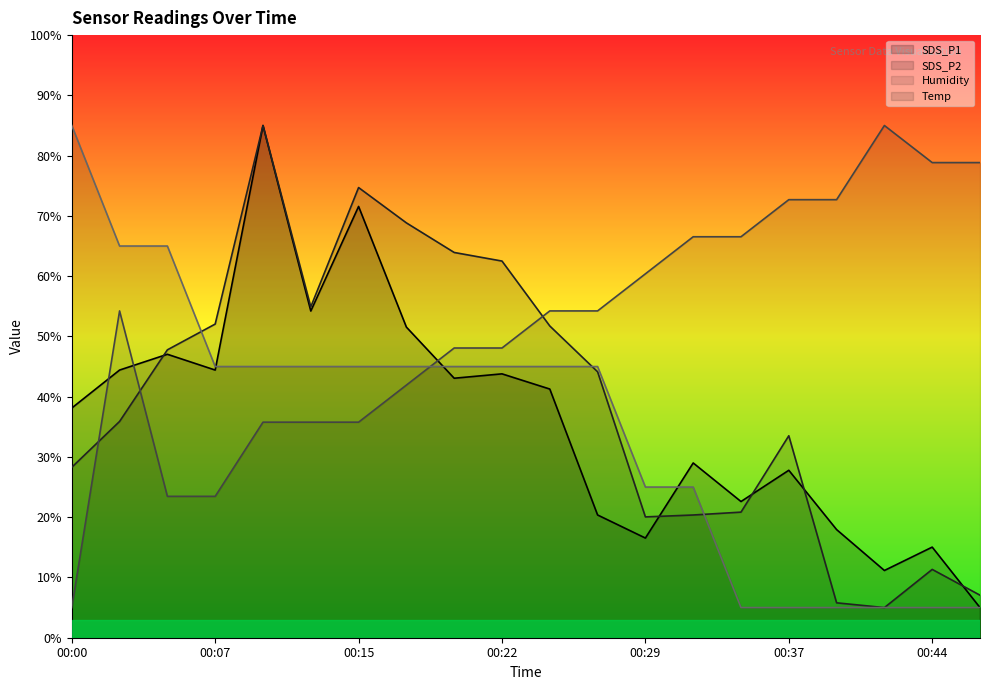

Which series has the widest spread of values?

SDS_P1